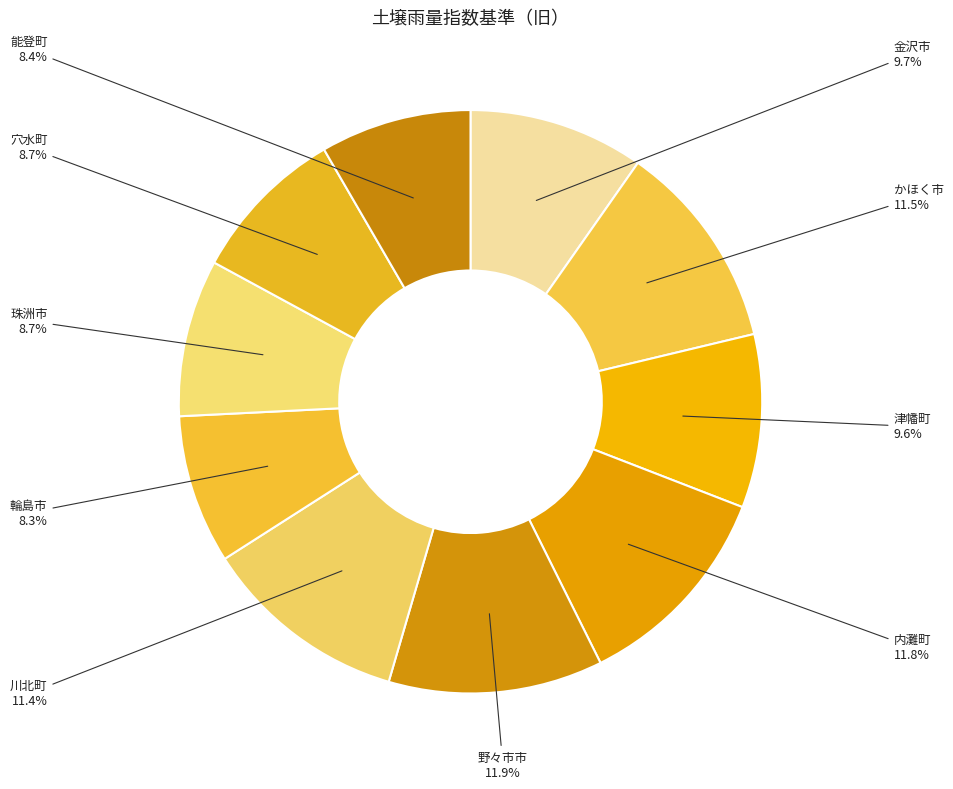

To the nearest percent, what is the difference between the 野々市市 and 能登町 slice percentages?

4%